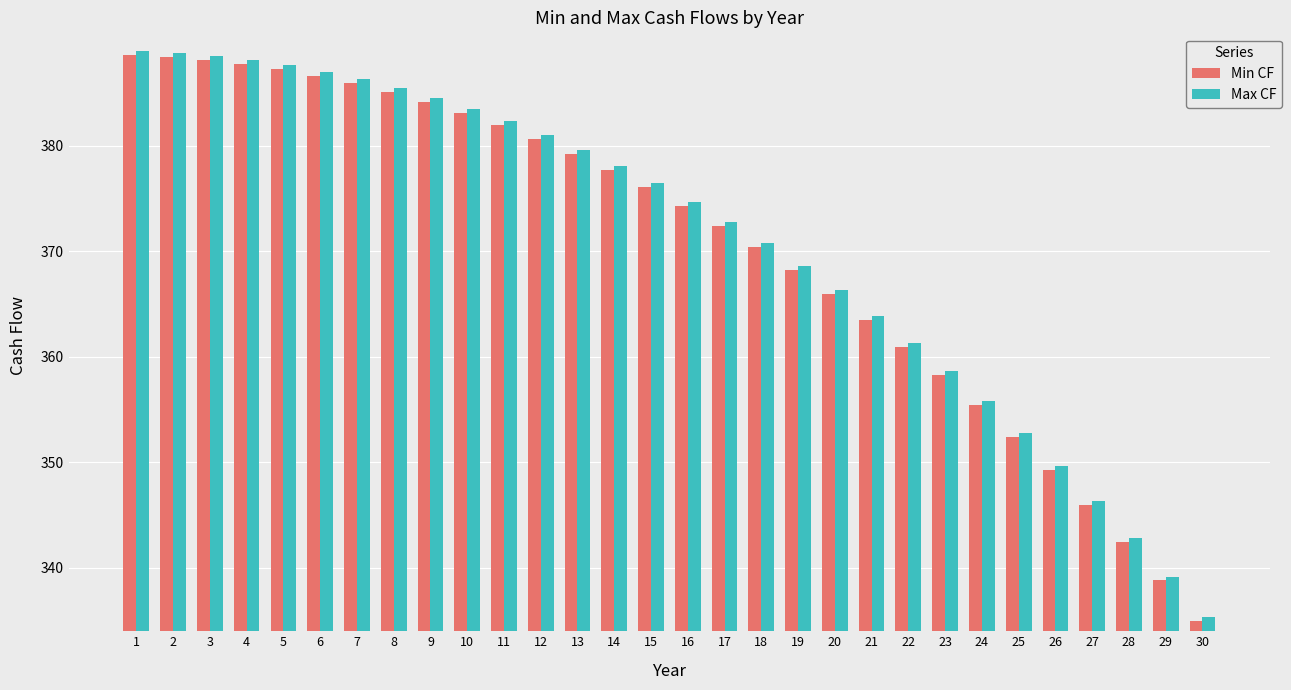

What is the total value across all series at 30?

670.2